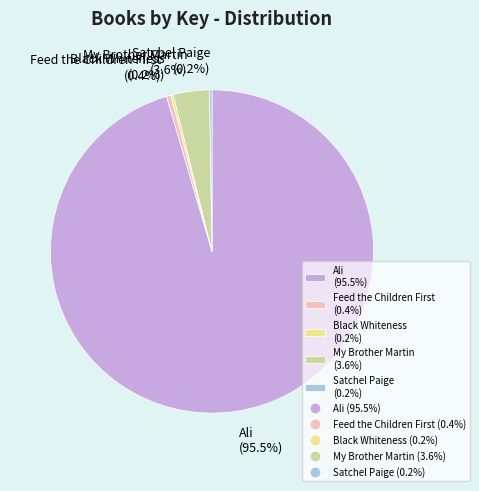

Which slice is the largest?

Ali